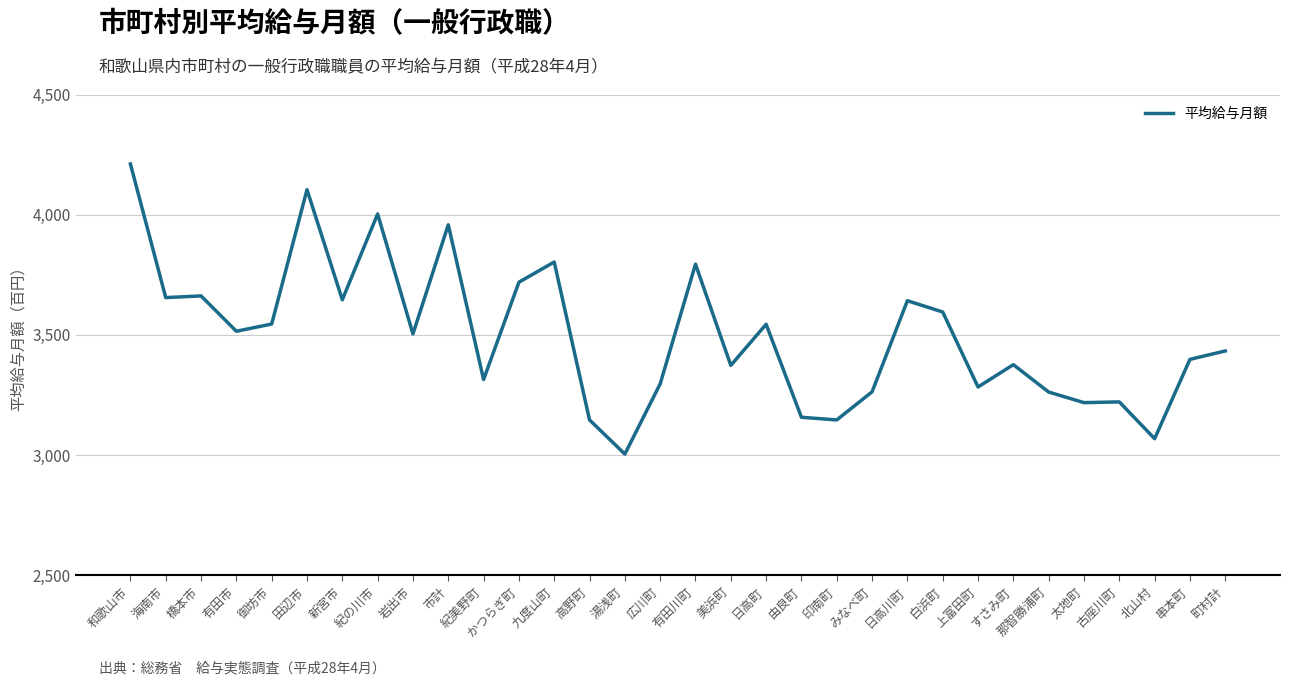

The chart shows a value of 3433 at 町村計. True or false?

True